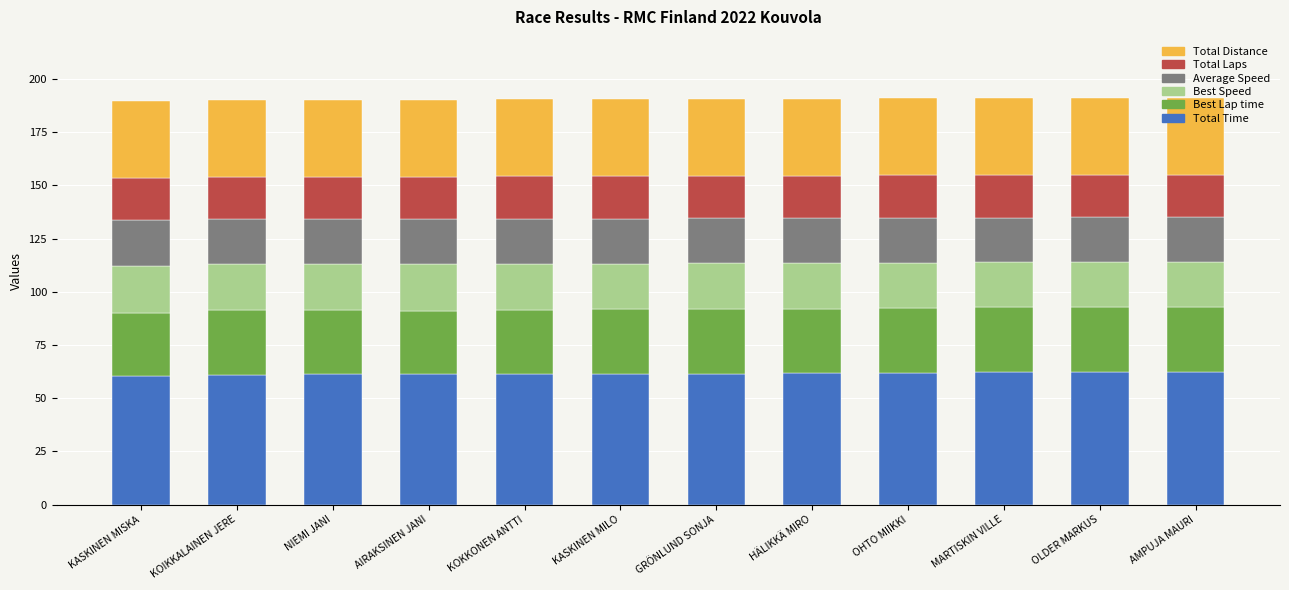

Count the number of categories in the chart.

12